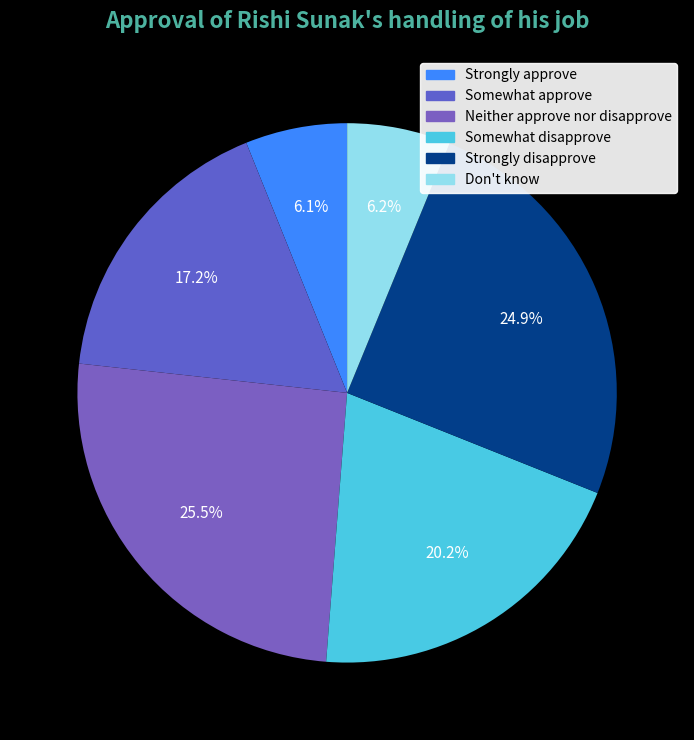

The Don't know slice represents 6% of the pie. True or false?

True